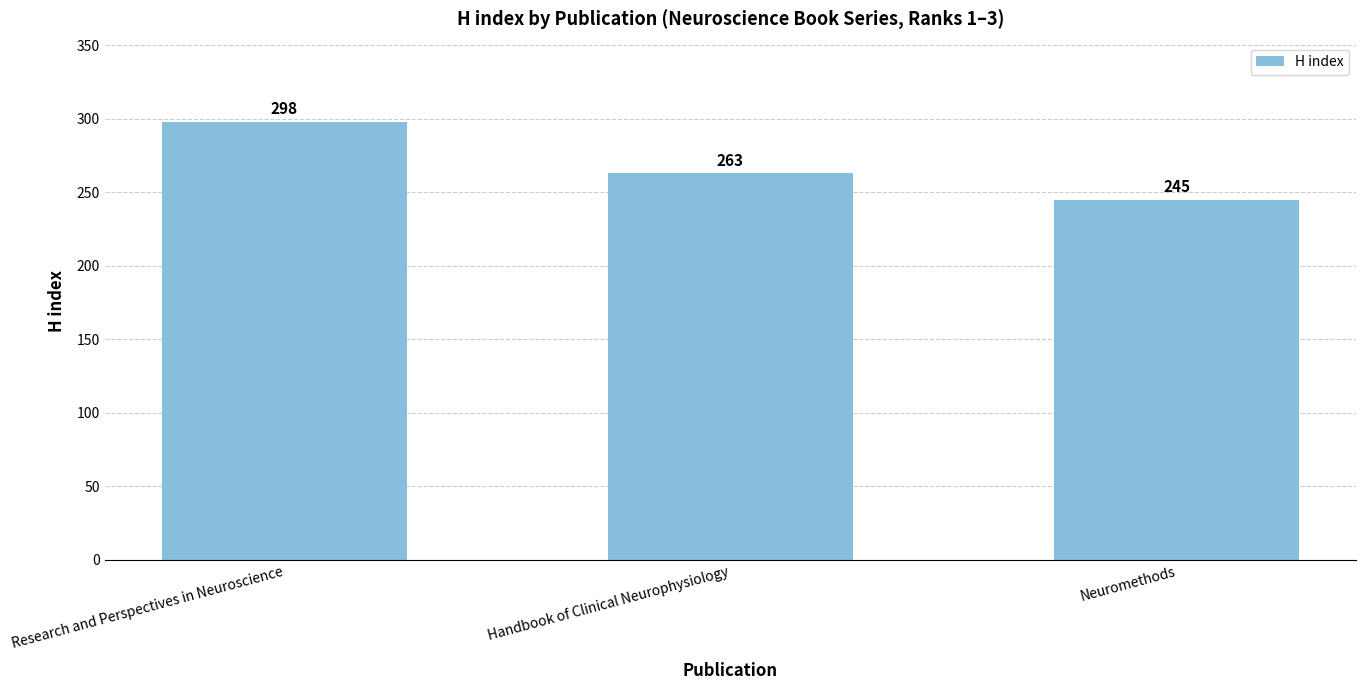

Approximately how many times larger is the value at Neuromethods compared to Research and Perspectives in Neuroscience?

0.8